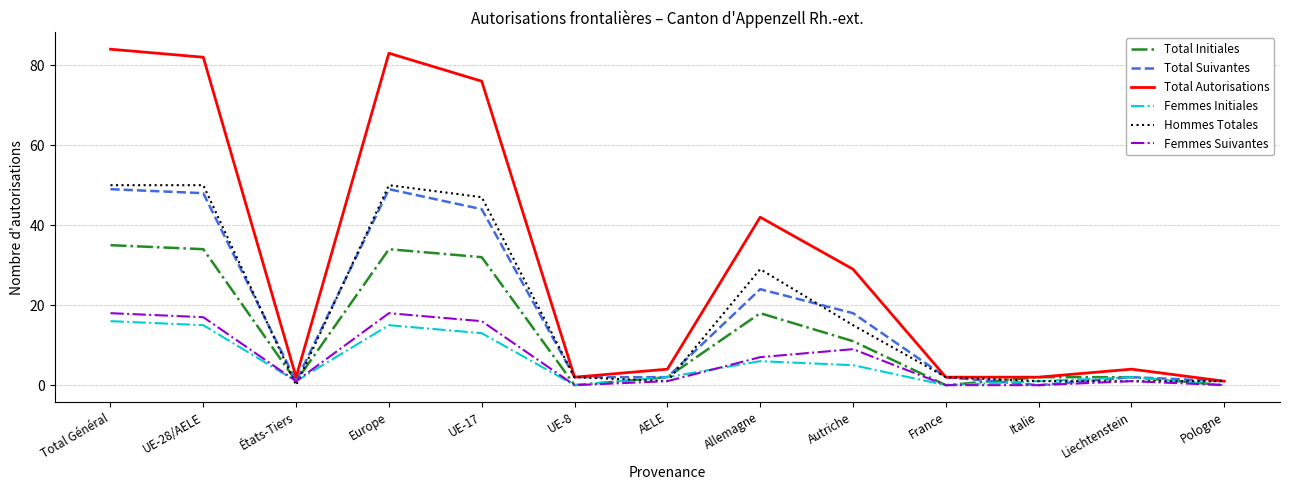

At which category does the chart reach its peak across all series?

Total Général